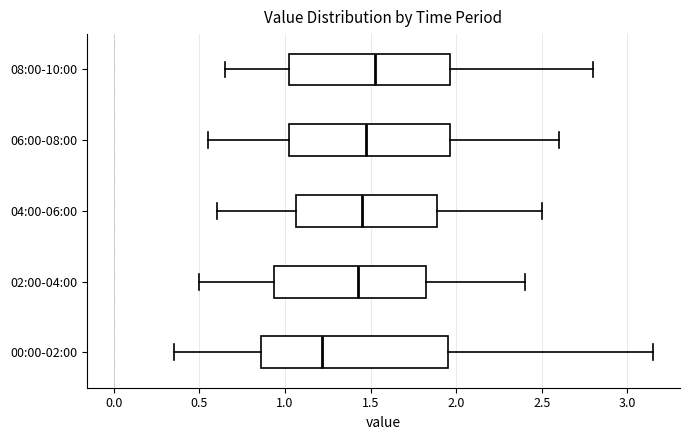

Reading bottom to top, read every box against the x-axis: the position of its median line, the range the box covers, and the ends of its whiskers. The values are not printed on the chart, so give them approximately, as read against the axis.

00:00-02:00: median 1.20, box 0.85 to 1.95, whiskers 0.35 to 3.15
02:00-04:00: median 1.45, box 0.95 to 1.85, whiskers 0.50 to 2.40
04:00-06:00: median 1.45, box 1.05 to 1.90, whiskers 0.60 to 2.50
06:00-08:00: median 1.50, box 1.05 to 1.95, whiskers 0.55 to 2.60
08:00-10:00: median 1.55, box 1.05 to 1.95, whiskers 0.65 to 2.80